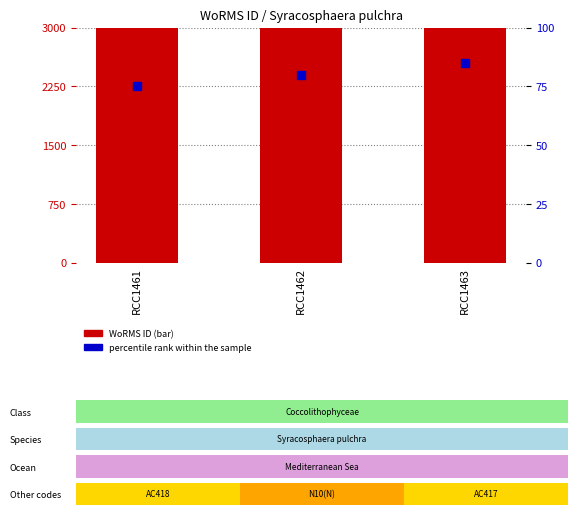

Which series has the largest total across all categories?

WoRMS ID